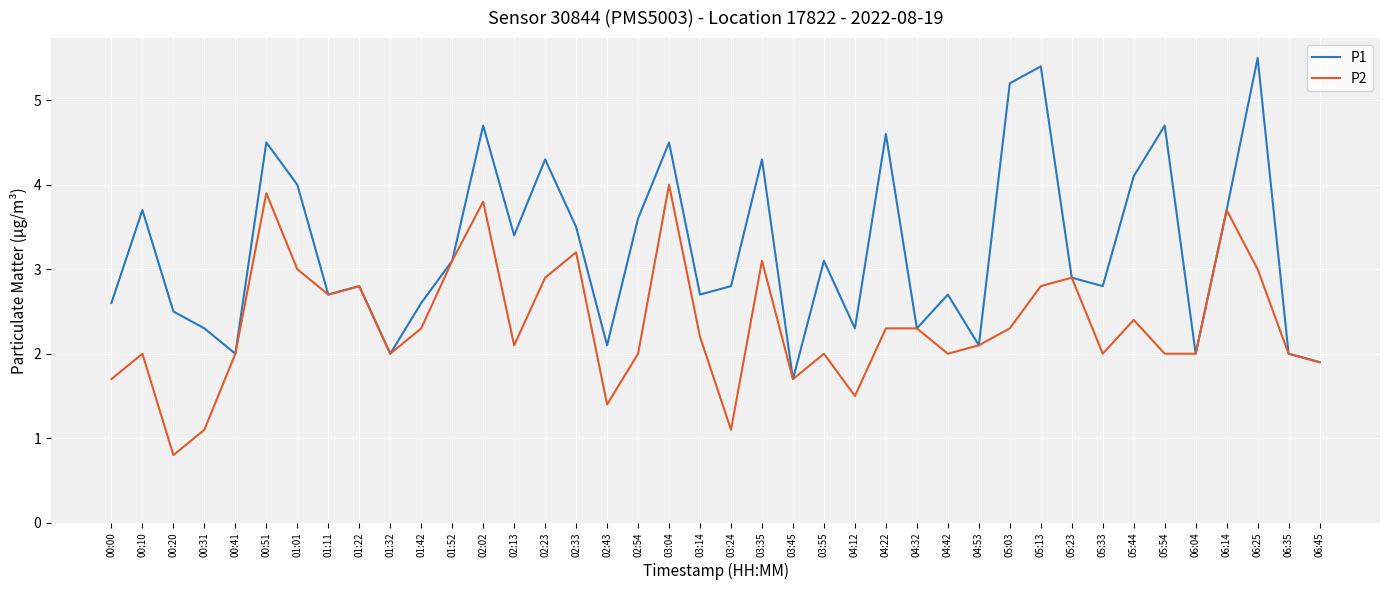

Which series has the largest range (max minus min)?

P1